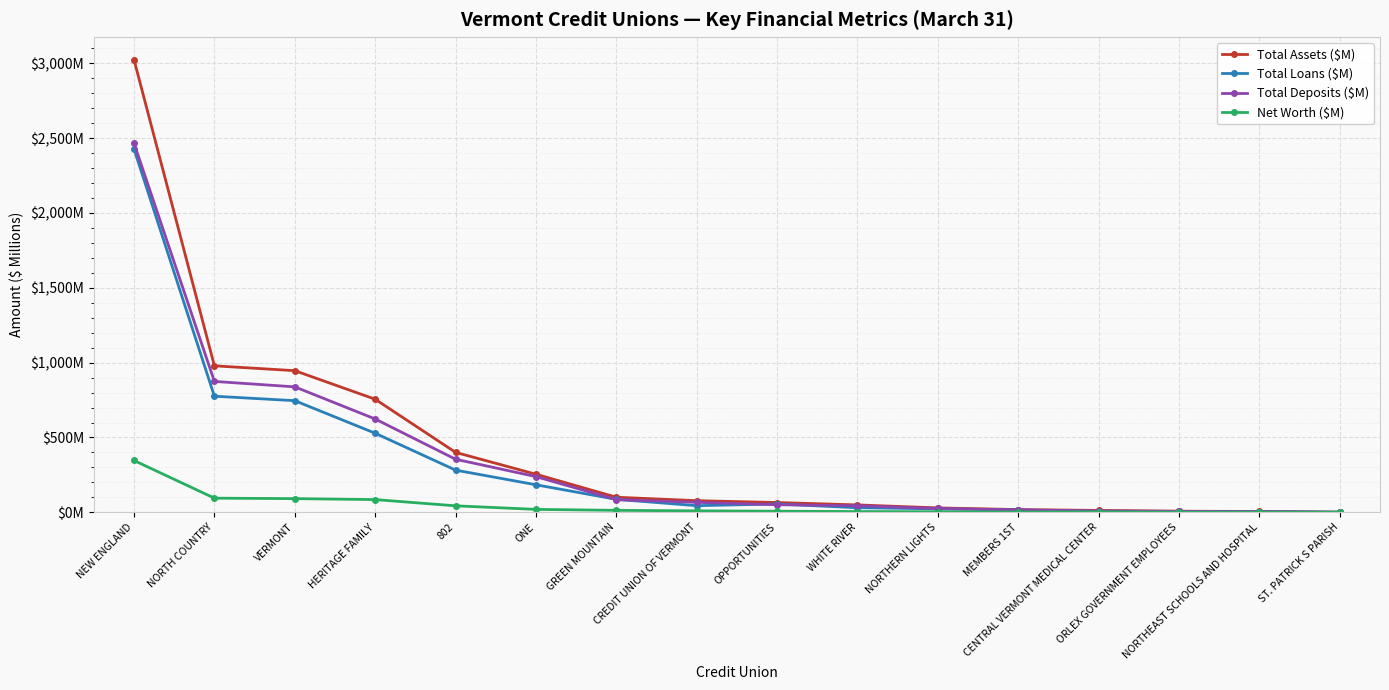

How many times do Total Deposits ($M) and Total Loans ($M) cross each other?

4